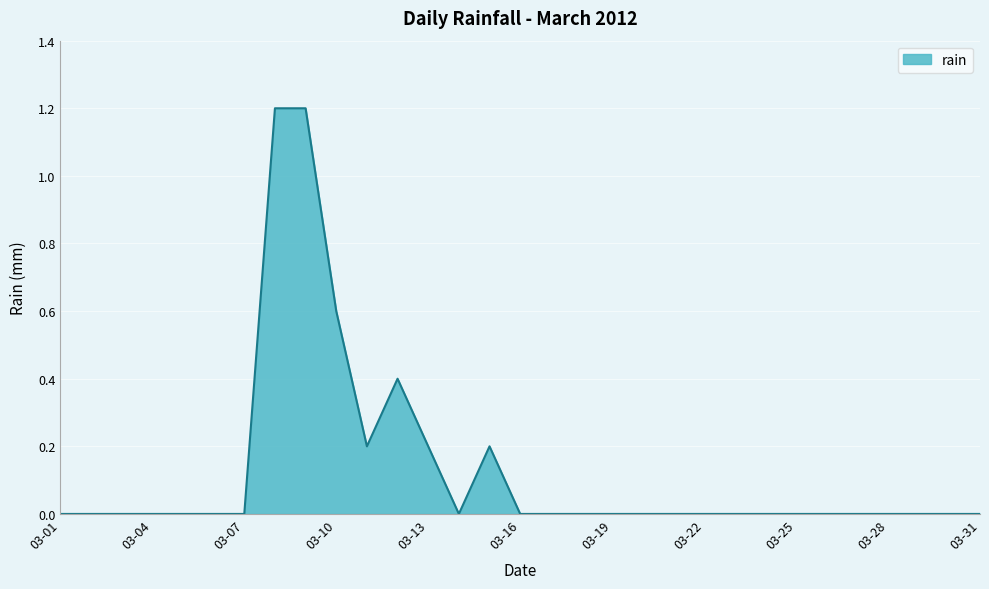

What is the maximum value shown in the chart?

1.2